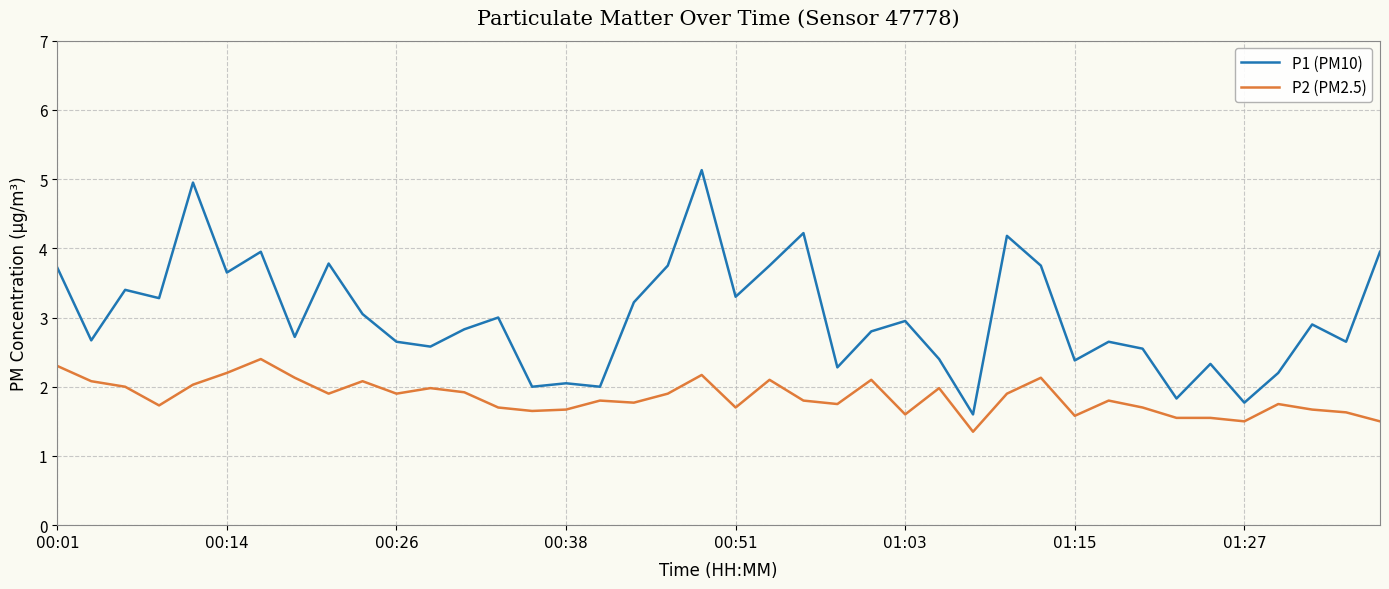

What is the minimum value for P2 (PM2.5)?

1.4